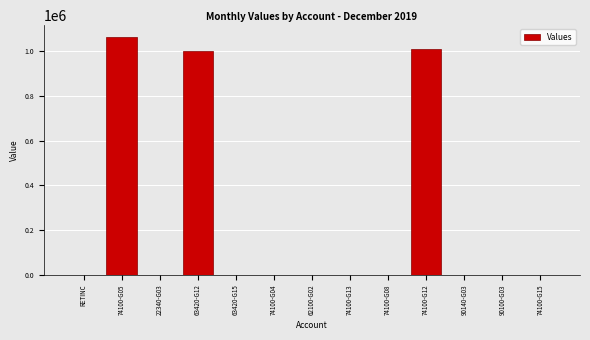

What is the sum of the values at 74100-G05 and RETINC?

1064471.6